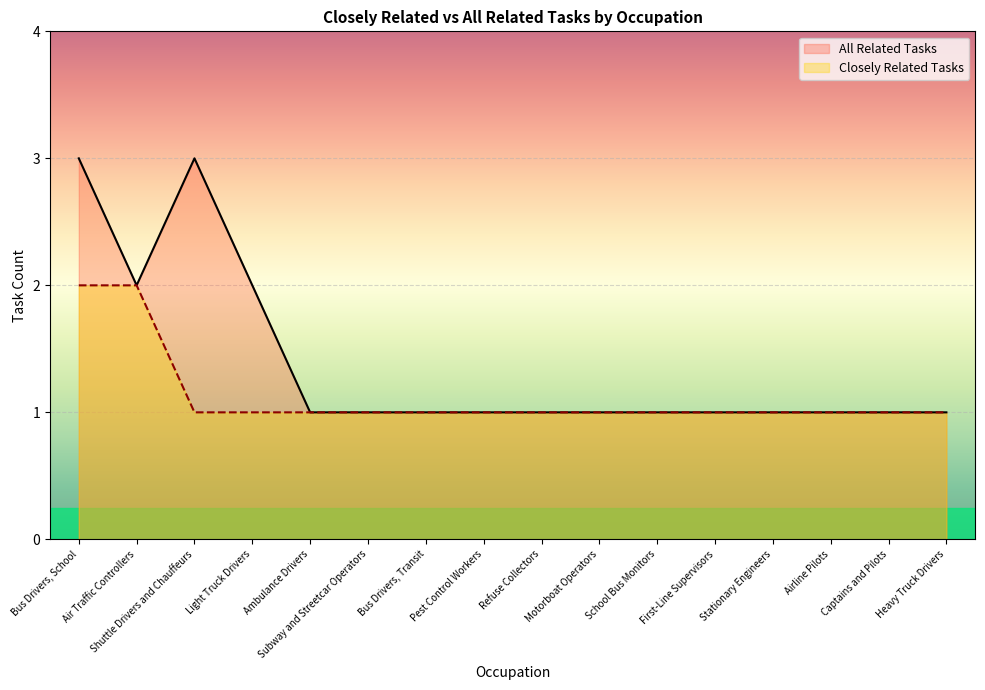

Reading left to right, what are all the values shown in this chart?

Closely Related Tasks: Bus Drivers, School=2	Air Traffic Controllers=2	Shuttle Drivers and Chauffeurs=1	Light Truck Drivers=1	Ambulance Drivers=1	Subway and Streetcar Operators=1	Bus Drivers, Transit=1	Pest Control Workers=1	Refuse Collectors=1	Motorboat Operators=1	School Bus Monitors=1	First-Line Supervisors=1	Stationary Engineers=1	Airline Pilots=1	Captains and Pilots=1	Heavy Truck Drivers=1
All Related Tasks: Bus Drivers, School=3	Air Traffic Controllers=2	Shuttle Drivers and Chauffeurs=3	Light Truck Drivers=2	Ambulance Drivers=1	Subway and Streetcar Operators=1	Bus Drivers, Transit=1	Pest Control Workers=1	Refuse Collectors=1	Motorboat Operators=1	School Bus Monitors=1	First-Line Supervisors=1	Stationary Engineers=1	Airline Pilots=1	Captains and Pilots=1	Heavy Truck Drivers=1